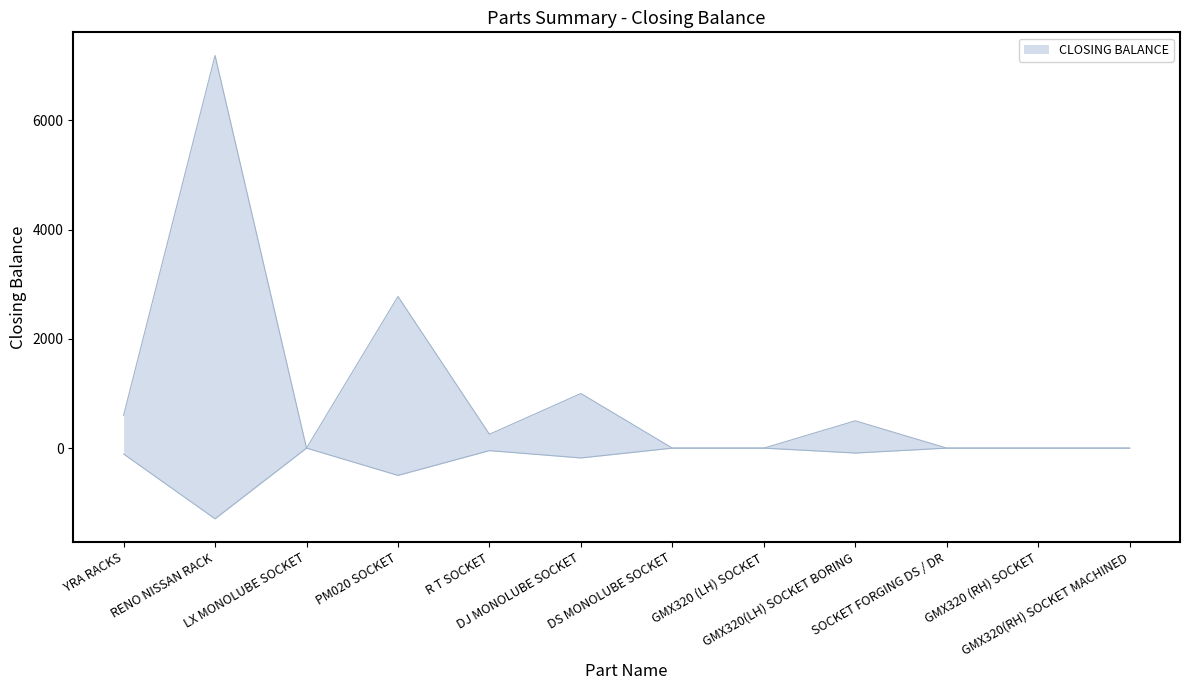

At which category does the chart reach its minimum across all series?

LX MONOLUBE SOCKET